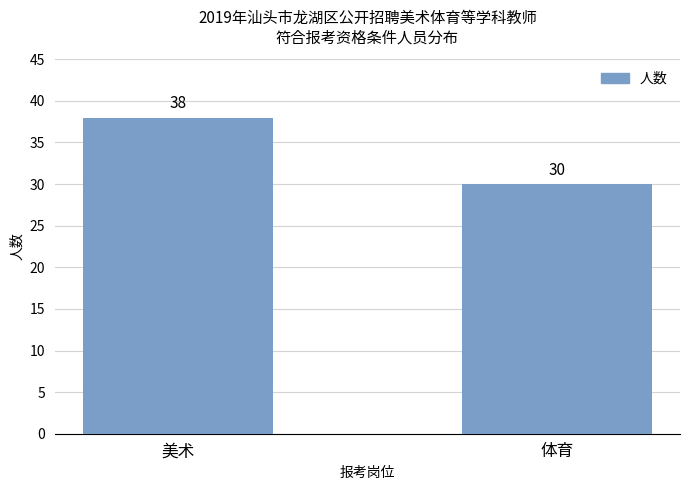

How many data points are less than 38?

1